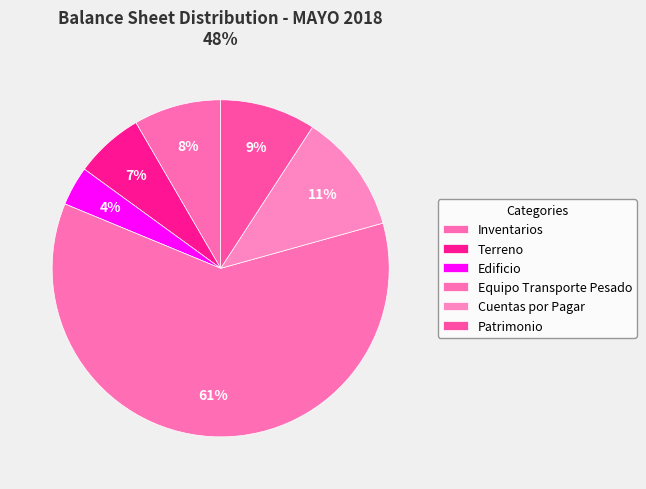

What percentage is the Inventarios slice, to the nearest percent?

8%